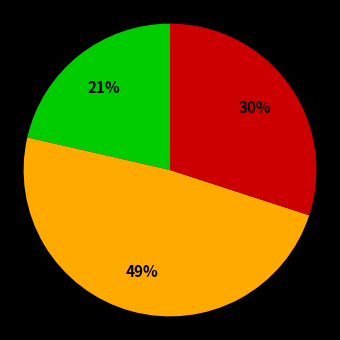

Does any single category account for the majority?

No